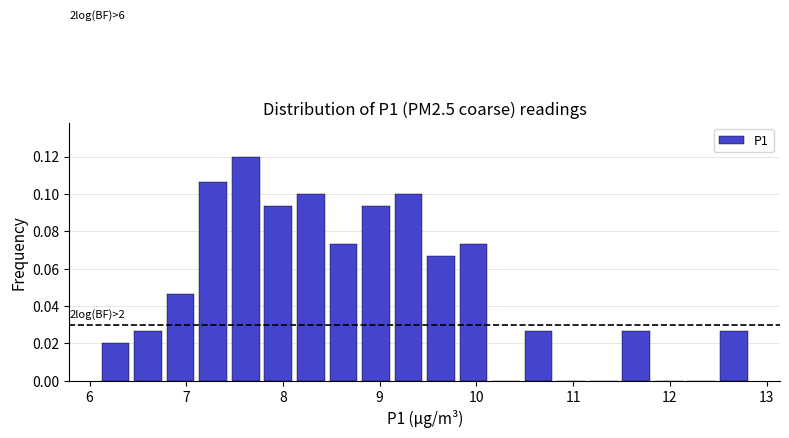

Around what value on the x-axis is the tallest bar? Give the approximate position of its centre, as read against the axis.

7.6